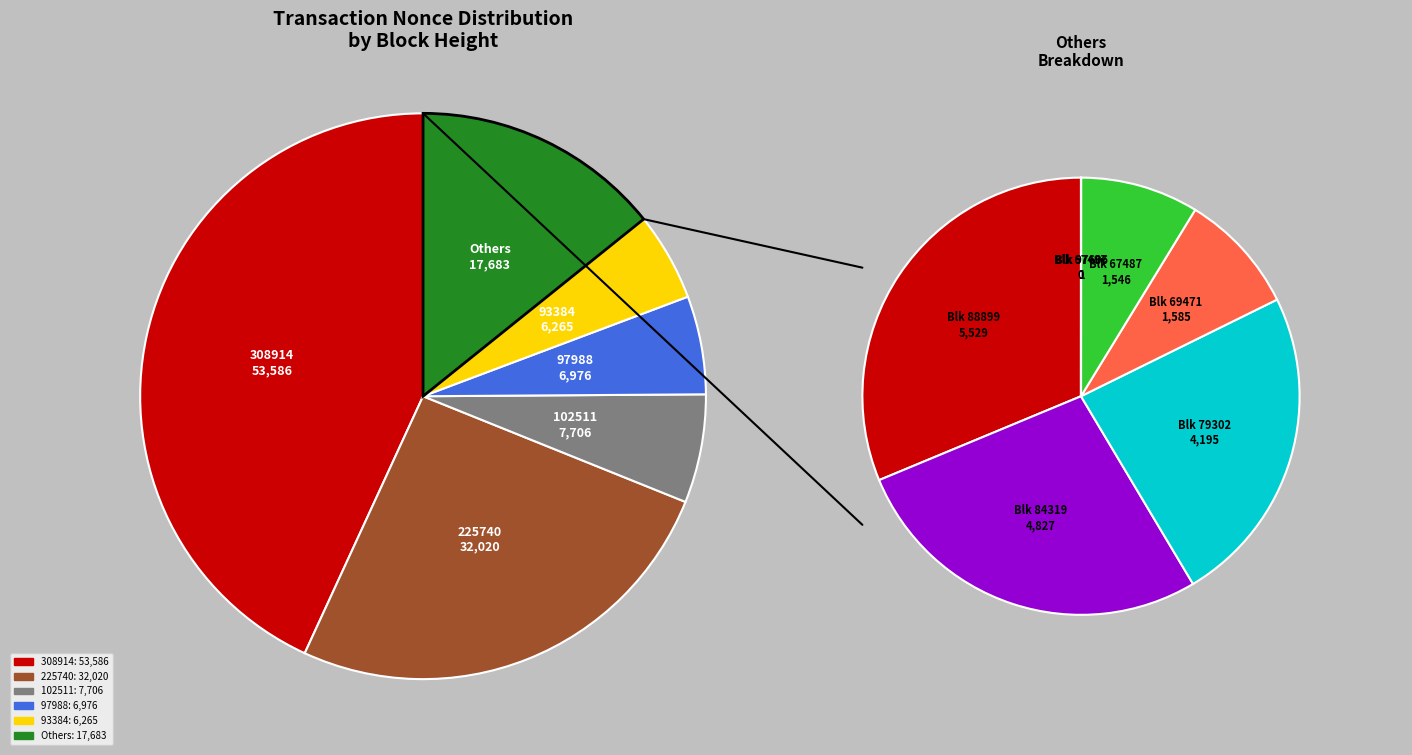

To the nearest percent, what is the average slice percentage?

8%